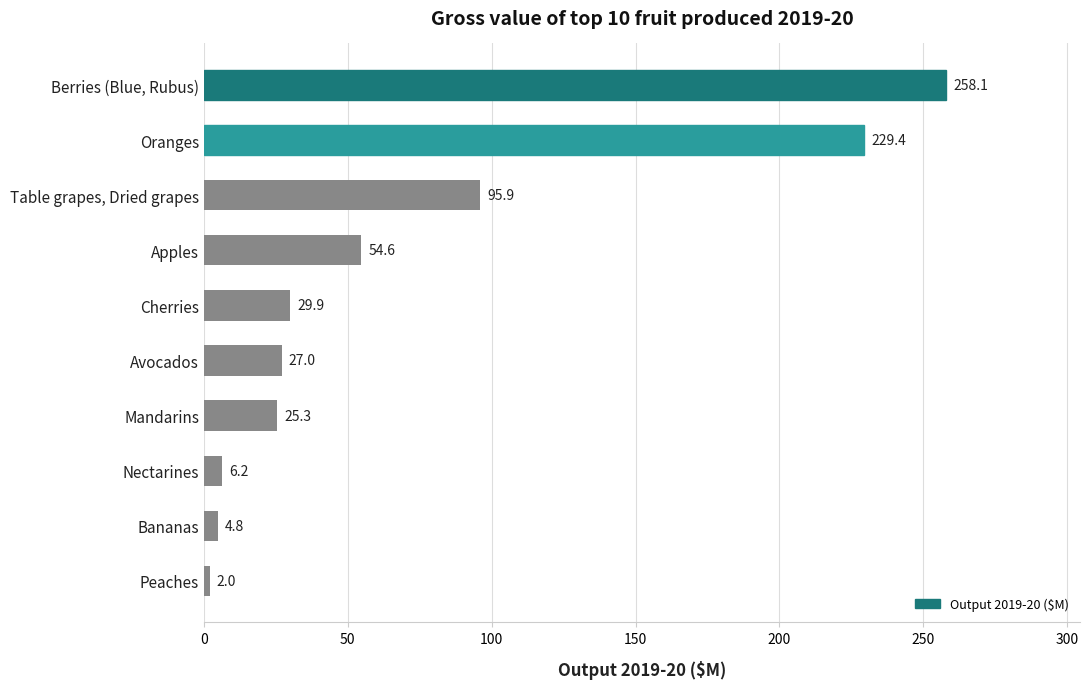

What is the value of the 5th bar from the top?

29.9